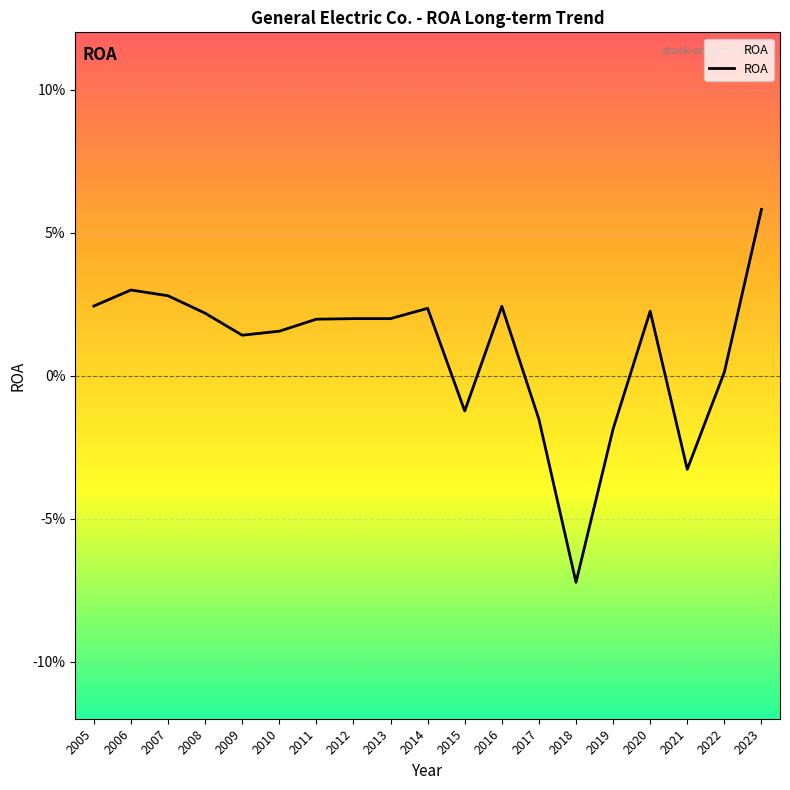

Is this an area chart (filled region under the line)?

Yes